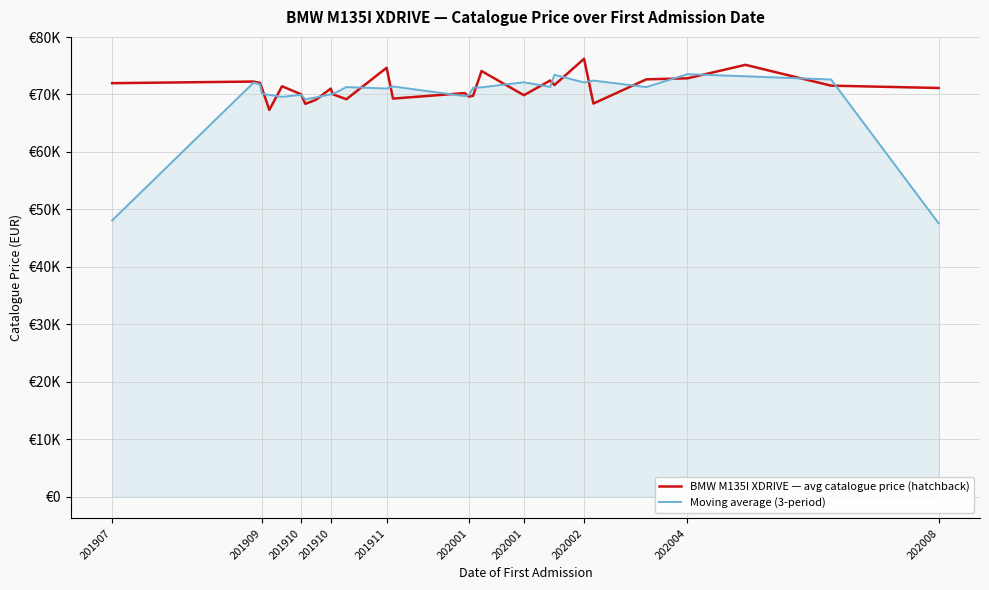

What are all the series names shown in the legend?

BMW M135I XDRIVE — avg catalogue price (hatchback), Moving average (3-period)